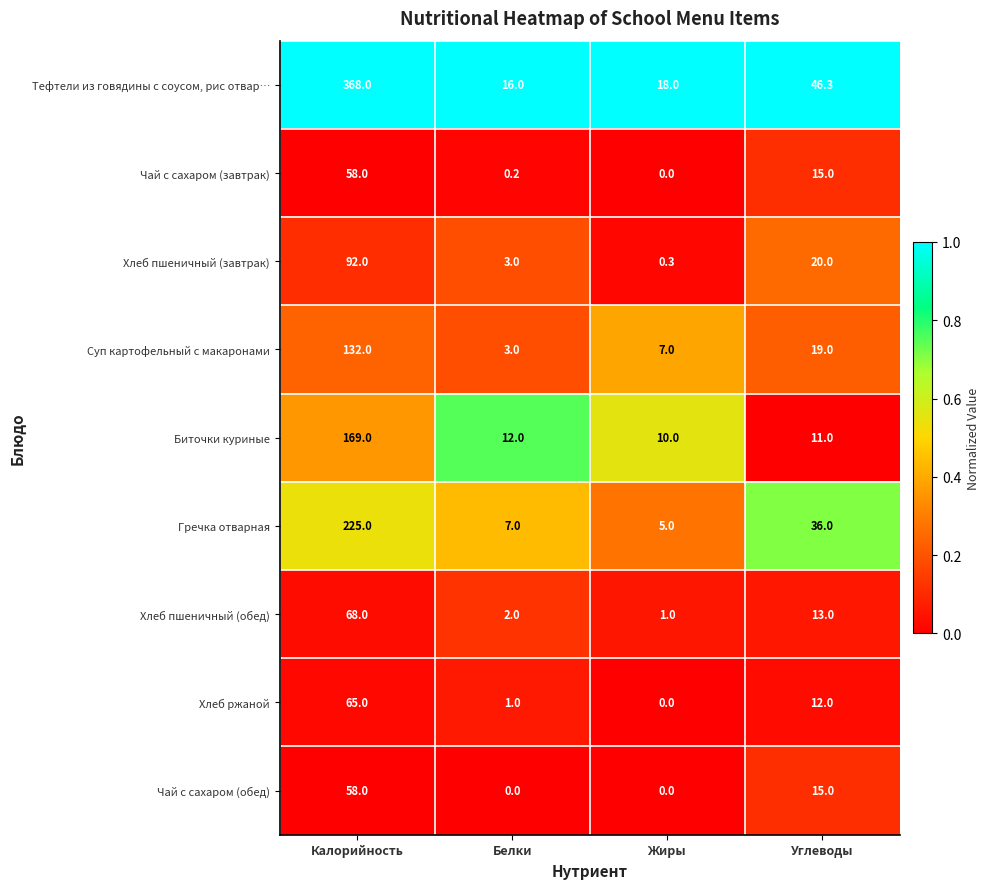

The Тефтели из говядины с соусом, рис отвар… series shows 46.3 at Углеводы. True or false?

True